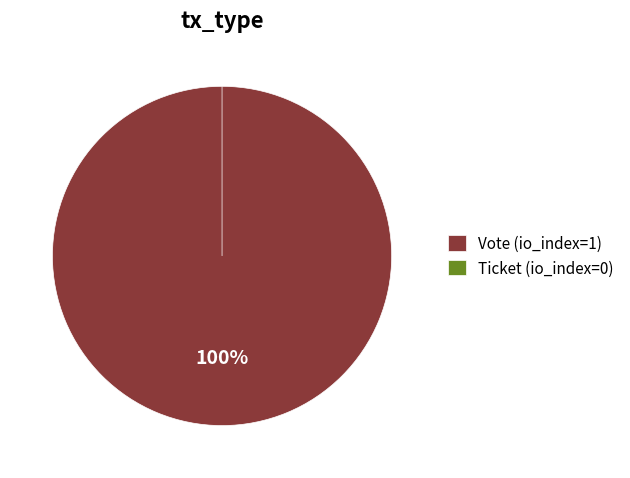

Which slice is the largest?

Vote